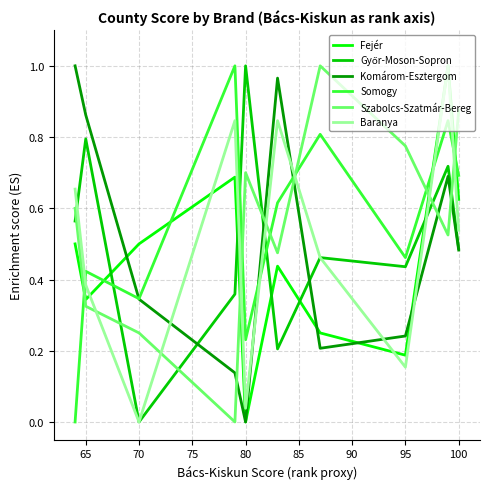

True or false: Szabolcs-Szatmár-Bereg and Somogy cross at least once.

True